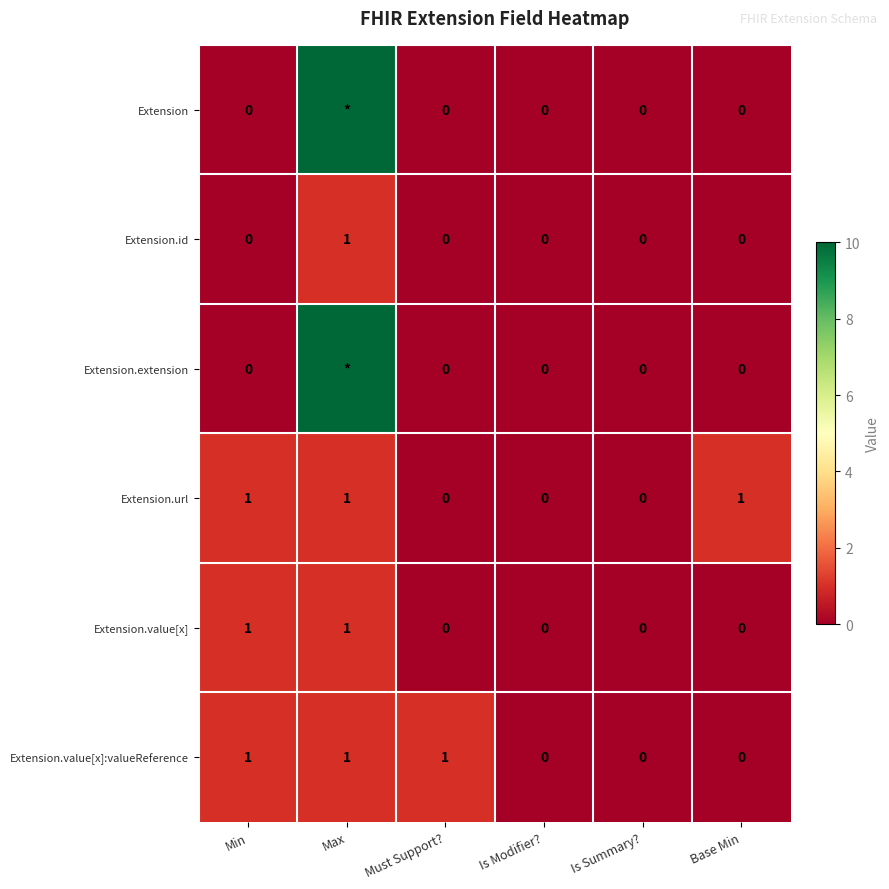

Is it true that Extension.value[x] equals 2 at Max?

False